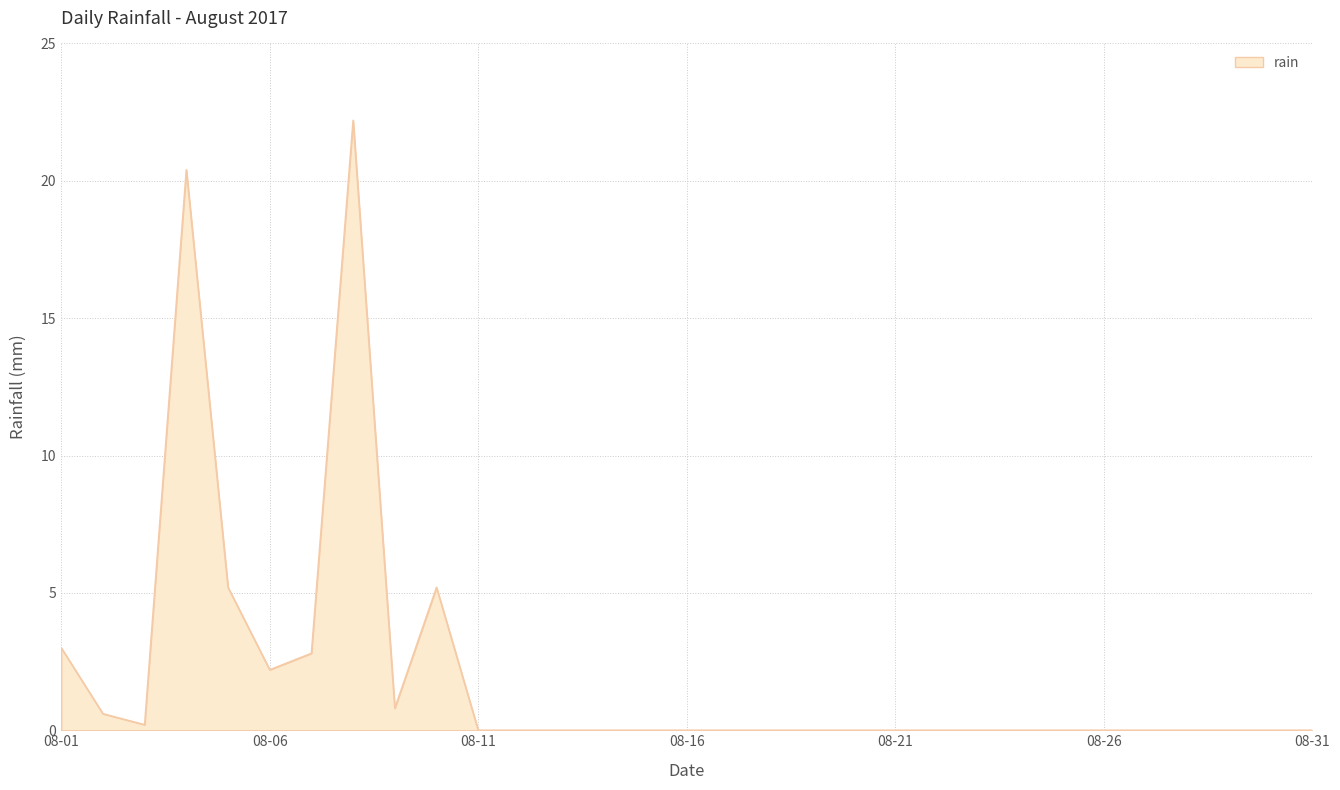

What is the maximum value shown in the chart?

22.2